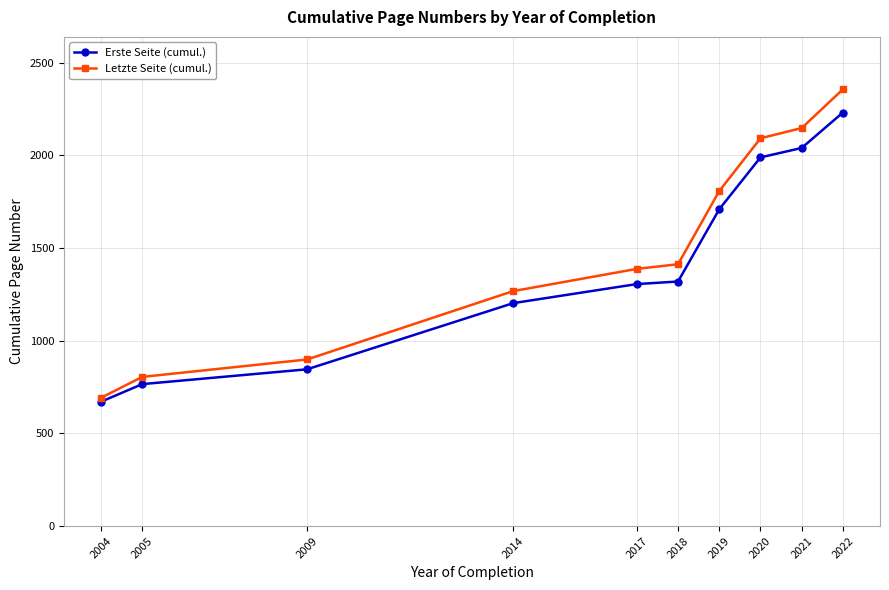

The Erste Seite (cumul.) series shows 3049.9 at 2021. True or false?

False